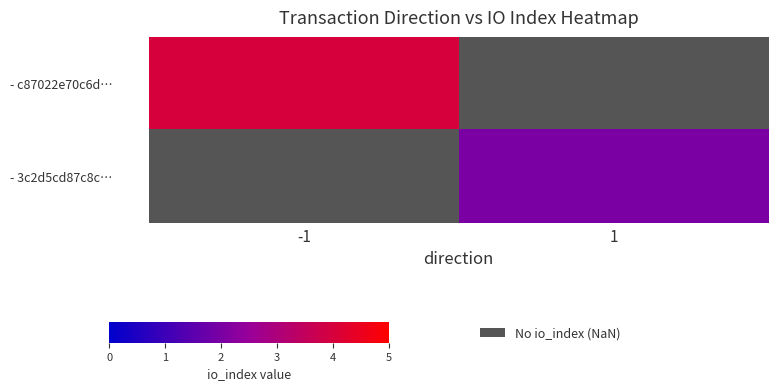

List the labels in order of - c87022e70c6d… value, largest first.

-1, 1